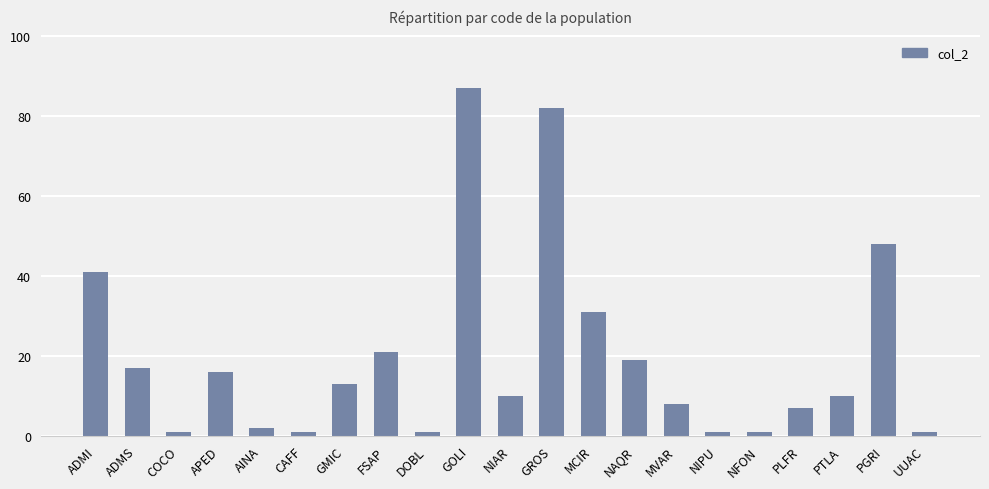

True or false: the data shows 10 at PTLA.

True